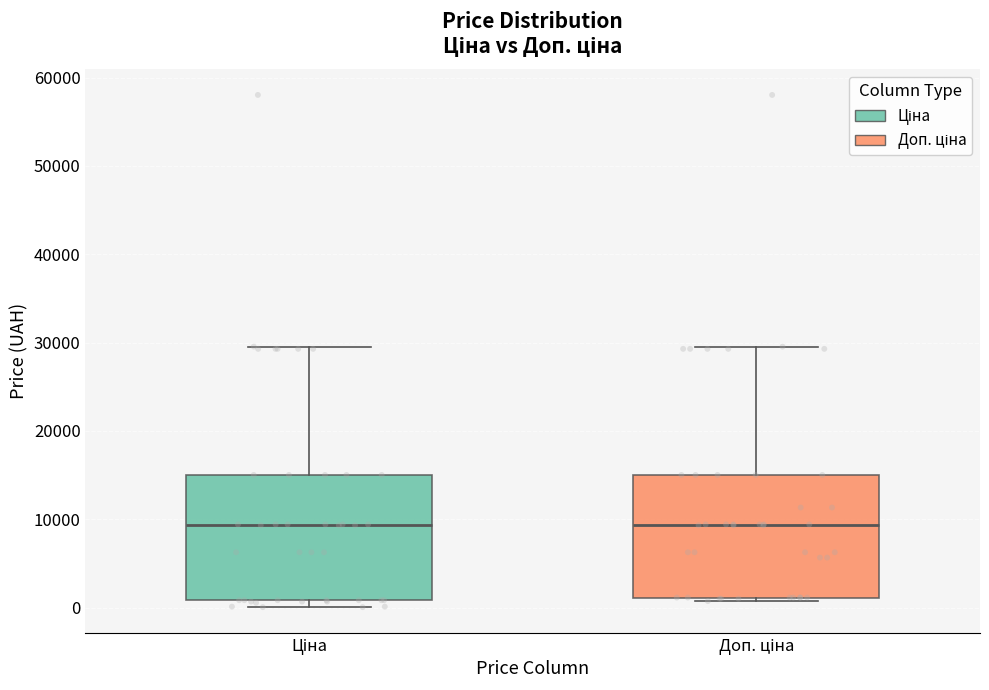

Reading left to right, transcribe this box plot: for each box, give where its median line is, the range the box spans, and where its two whiskers end, as read against the y-axis. The values are not printed on the chart, so give them approximately, as read against the axis.

Ціна: median 9000, box 1000 to 15000, whiskers 0 to 30000
Доп. ціна: median 9000, box 1000 to 15000, whiskers 1000 (just below the box's lower edge) to 30000